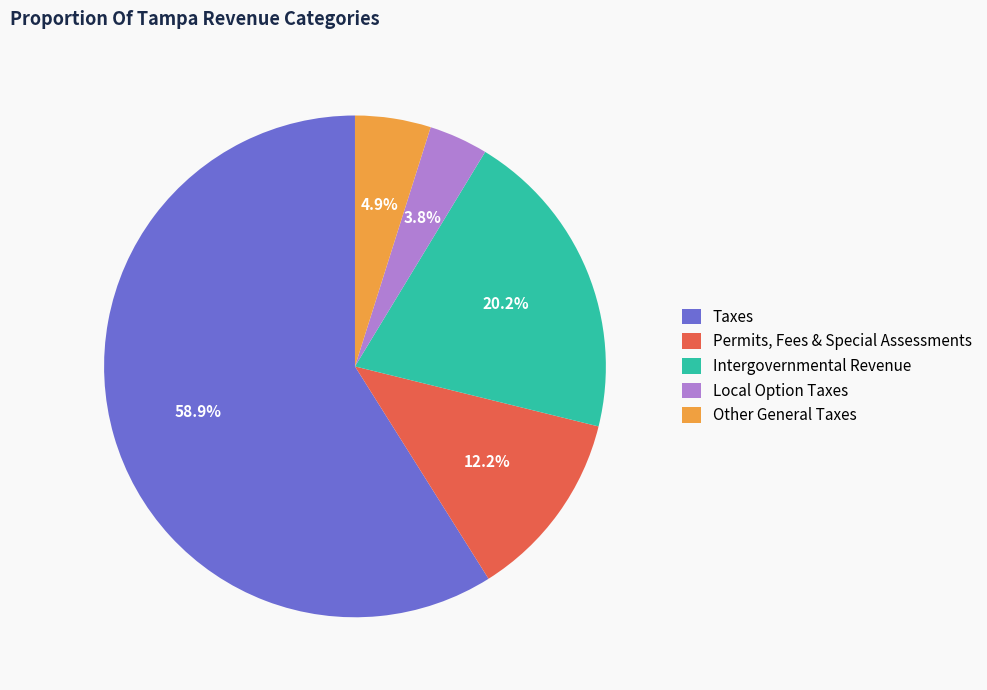

Is there a majority slice in this chart?

Yes